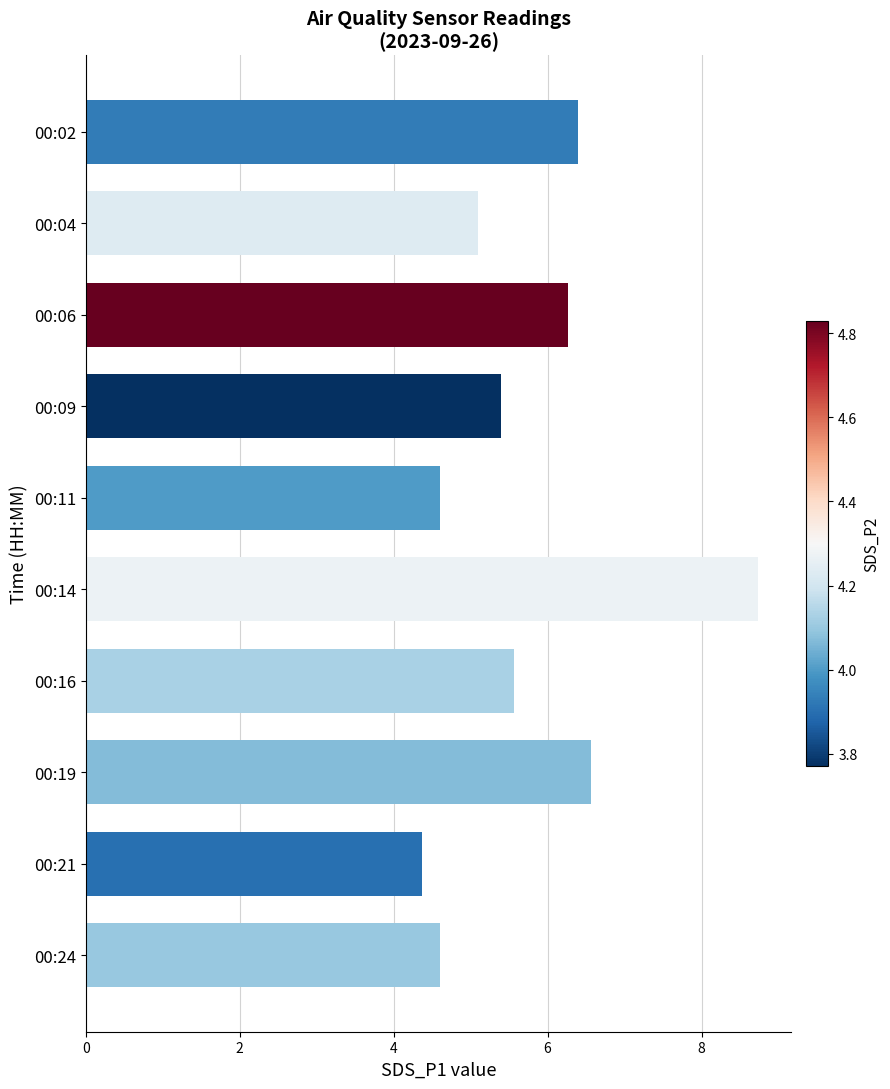

Reading top to bottom, what are all the values shown in this chart?

6.4	5.1	6.3	5.4	4.6	8.7	5.6	6.6	4.4	4.6